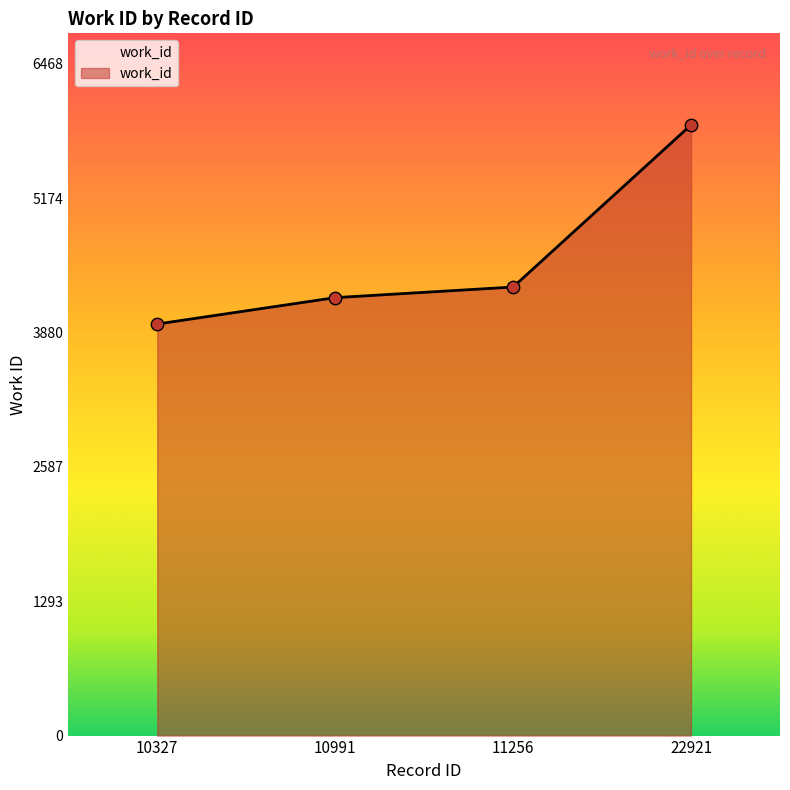

Which has a higher value, 10991 or 10327?

10991